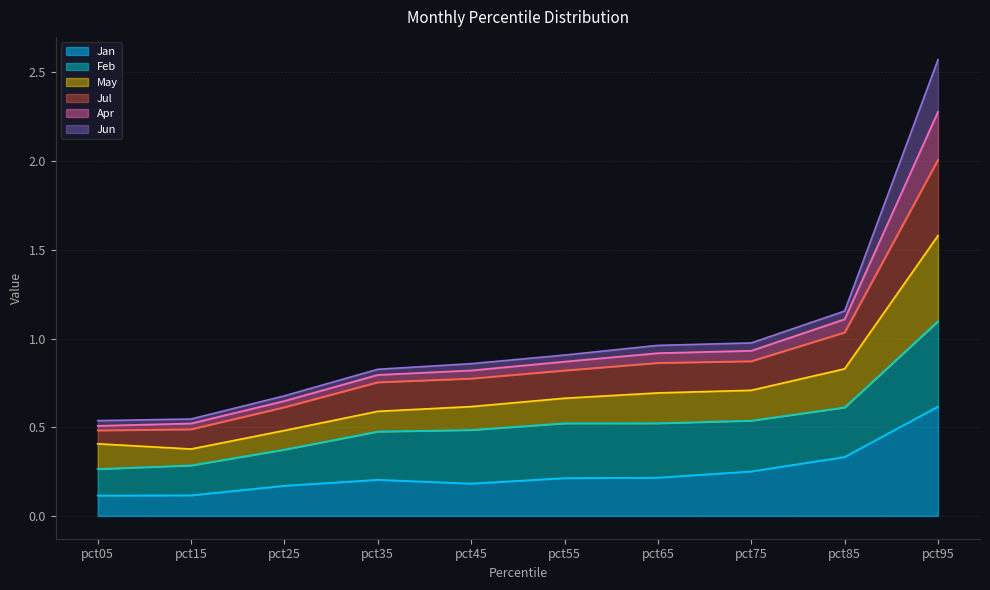

What is the difference between the Jul values at pct85 and pct45?

0.3